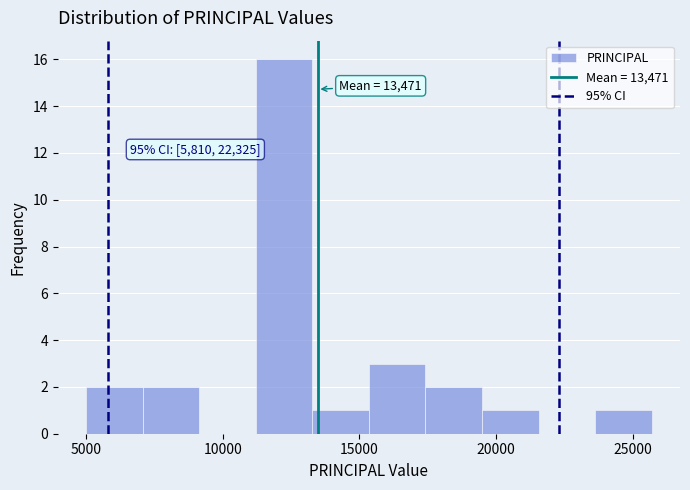

Over which range of the x-axis is the bar tallest?

11000 to 13500